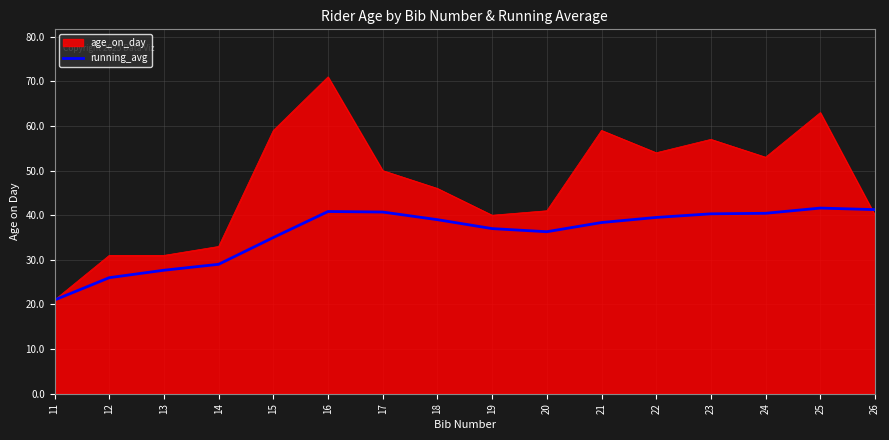

The value of age_on_day at 23 is 29.1. True or false?

False